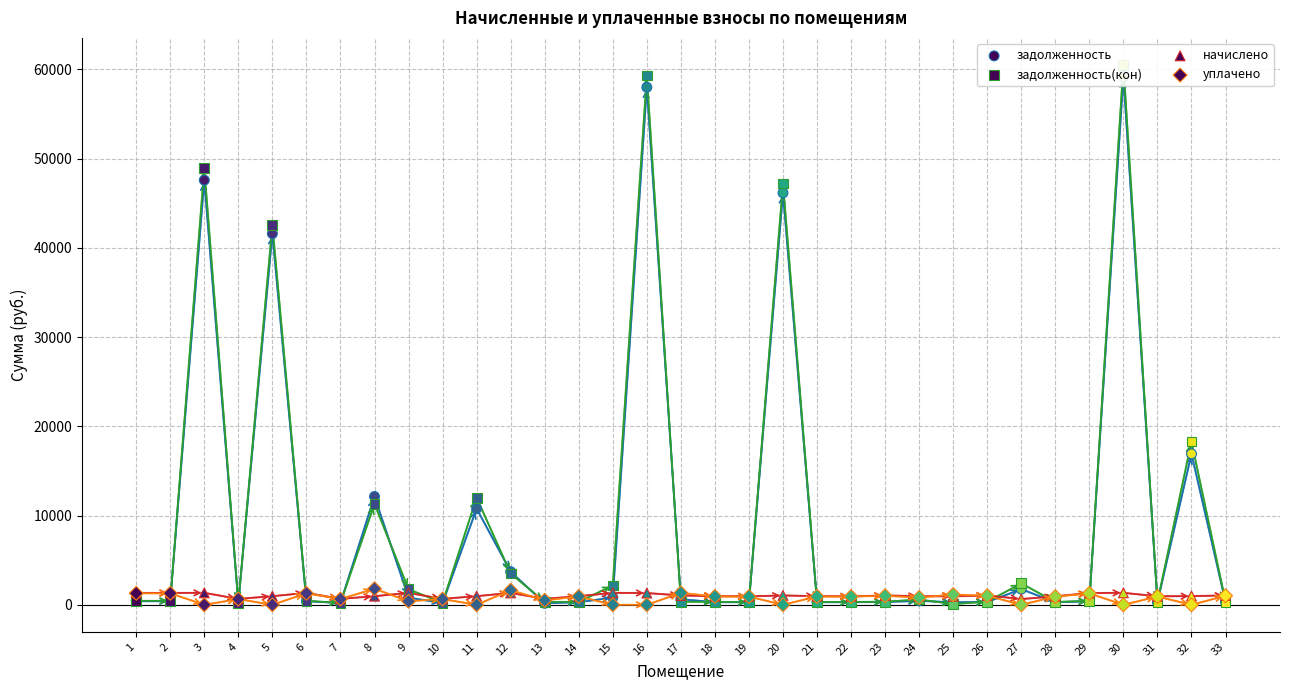

What is the total value across all series at 1?

3470.3